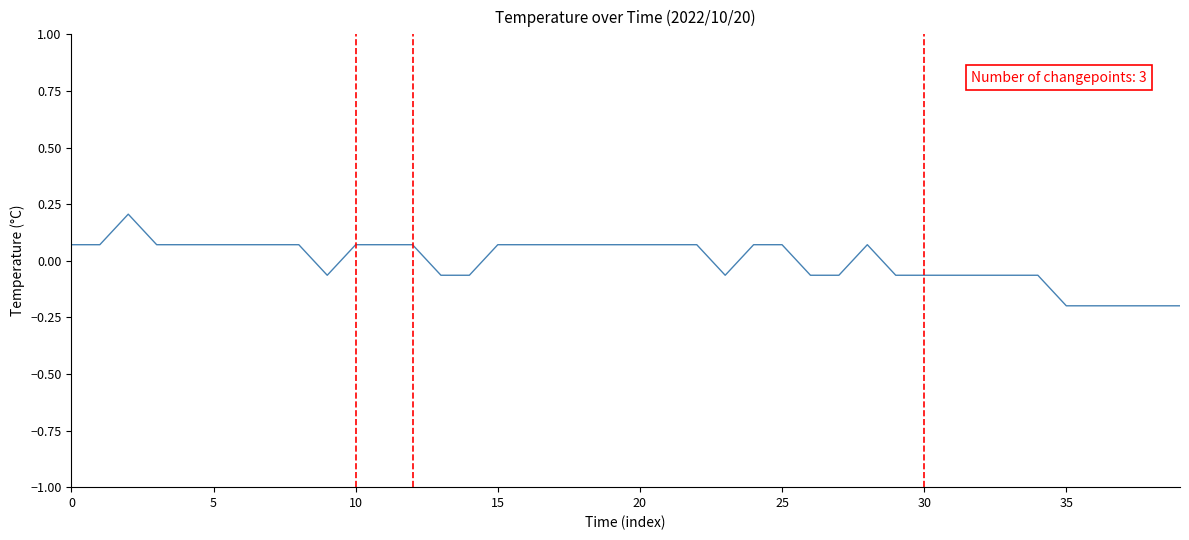

What is the difference between the maximum and minimum values?

0.4